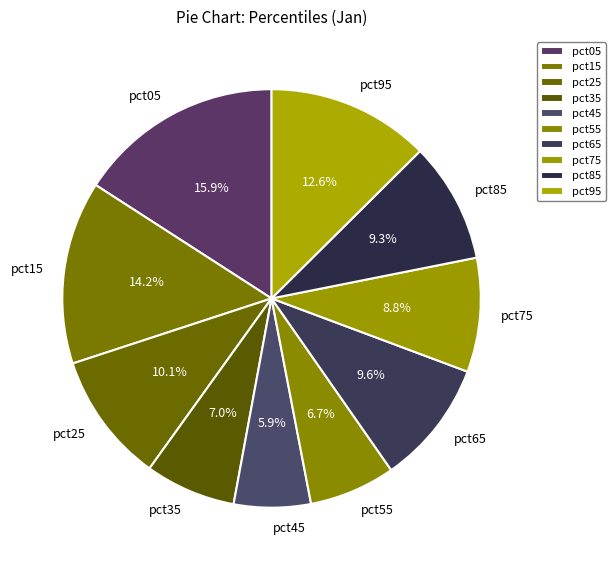

Between pct05 and pct55, which is larger?

pct05